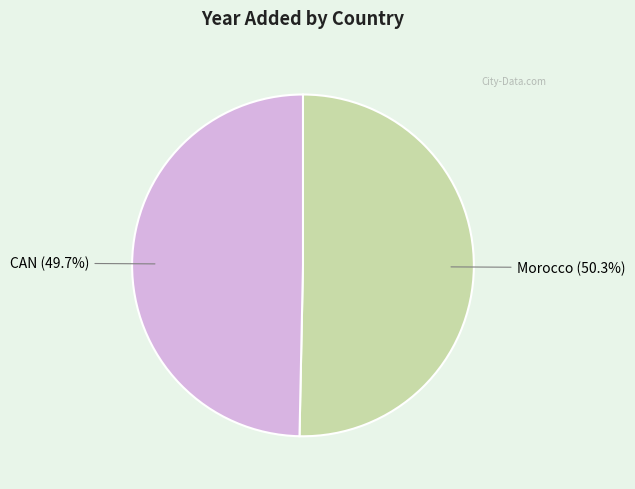

What percentage is the Morocco slice, to the nearest percent?

50%